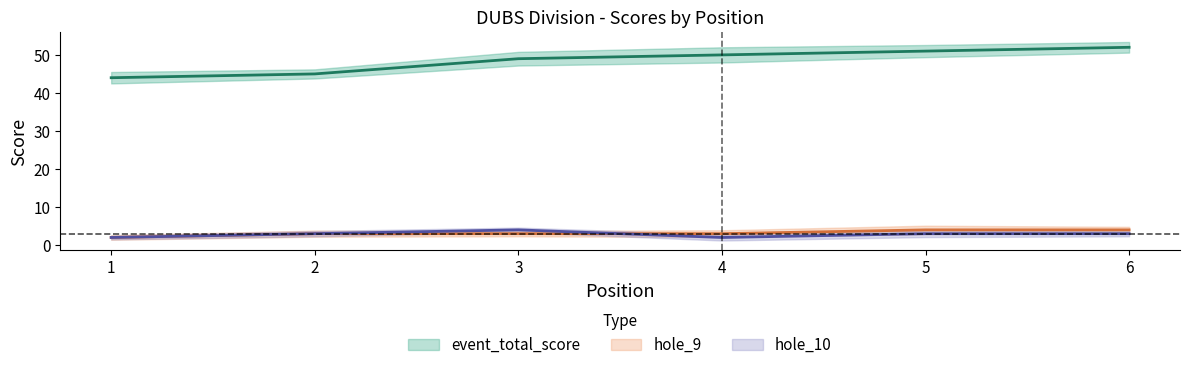

What is the sum of all hole_9 values?

19